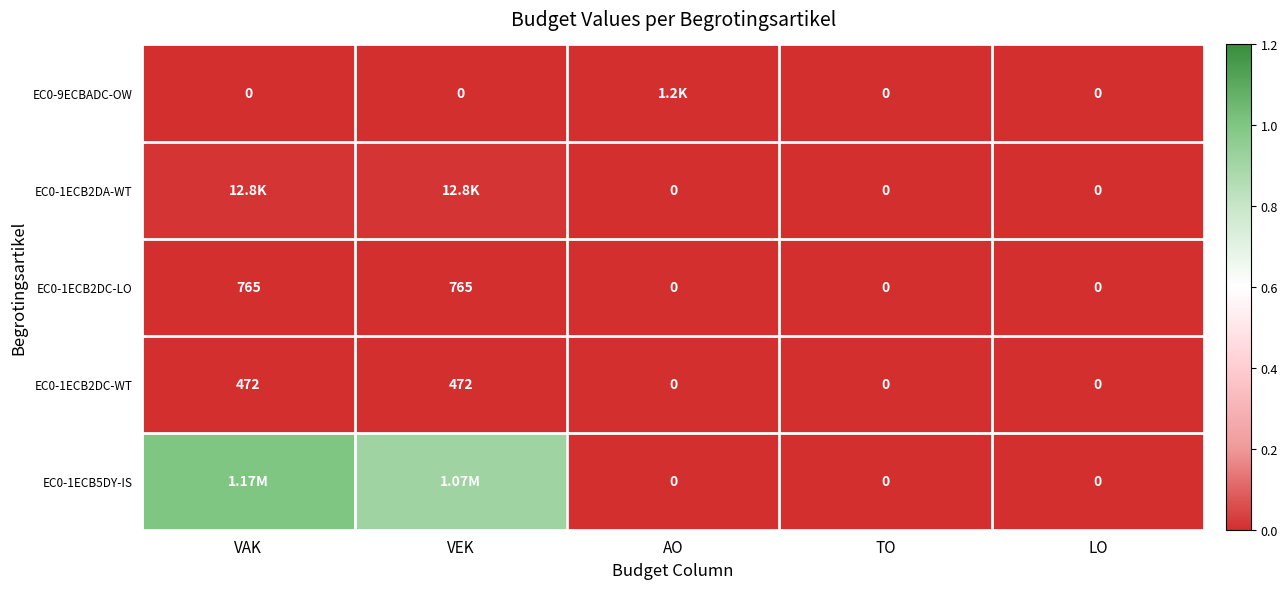

Is the value of EC0-1ECB2DC-LO at LO greater than the value of EC0-1ECB2DC-WT at VAK?

No